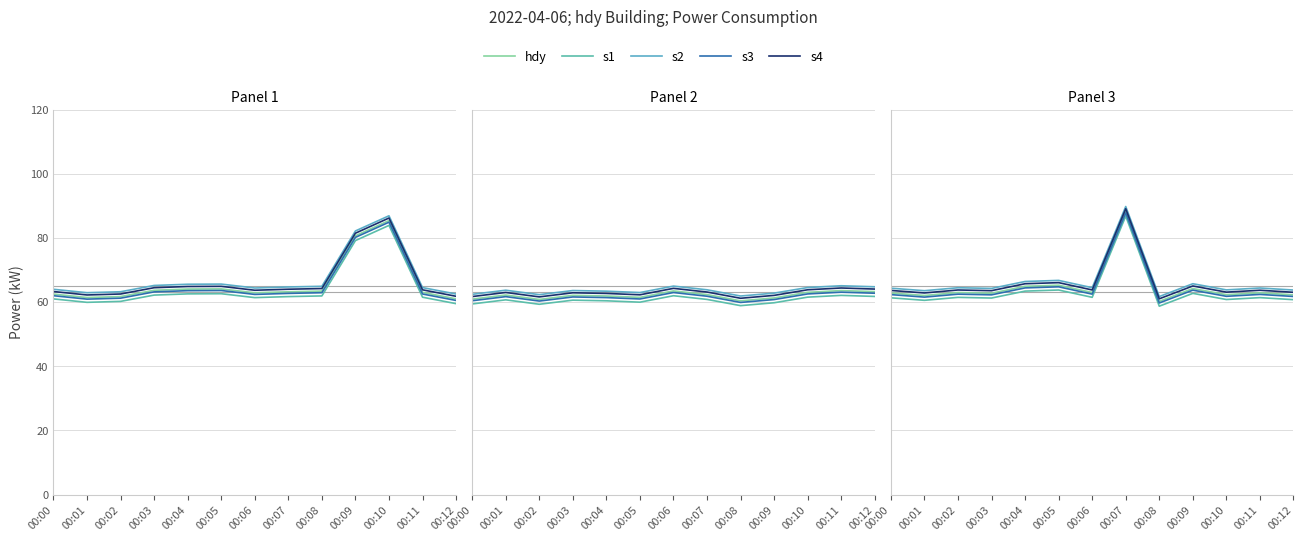

What is the value of the s2 point at the 10th from the left?

65.7